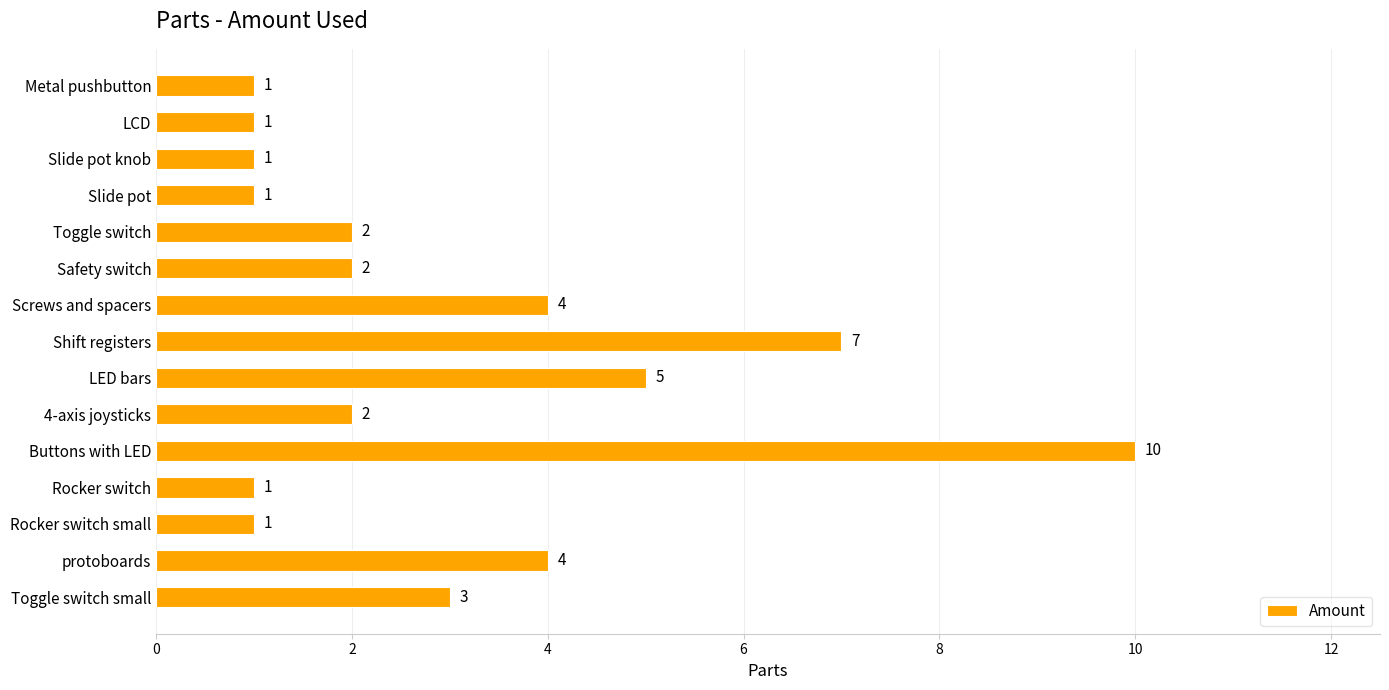

What is the greatest value displayed?

10